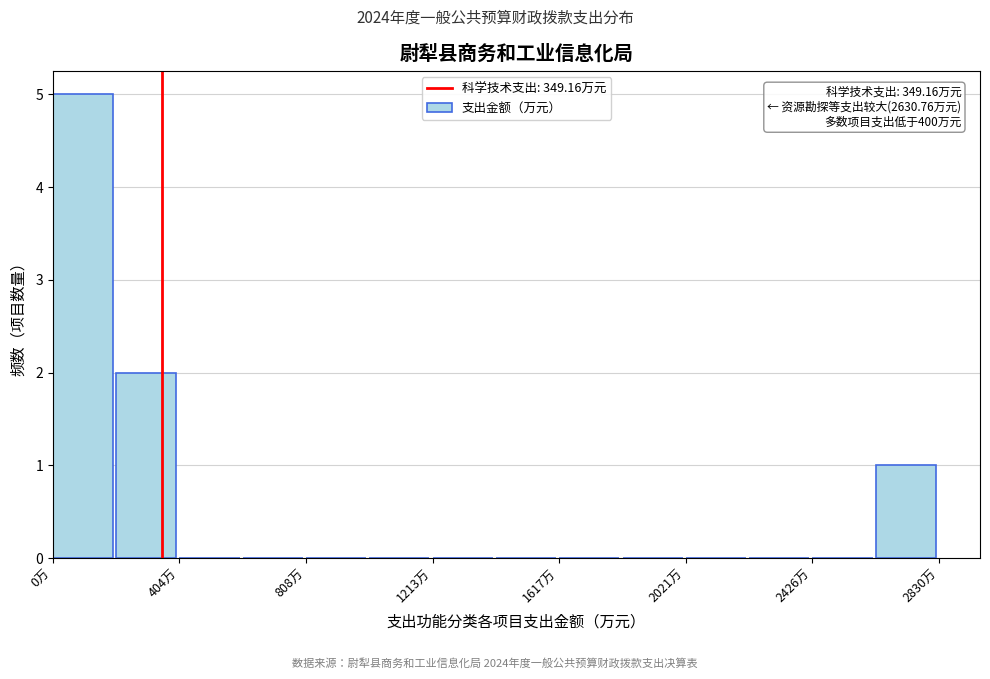

Which range on the x-axis has the tallest bar?

0 to 200